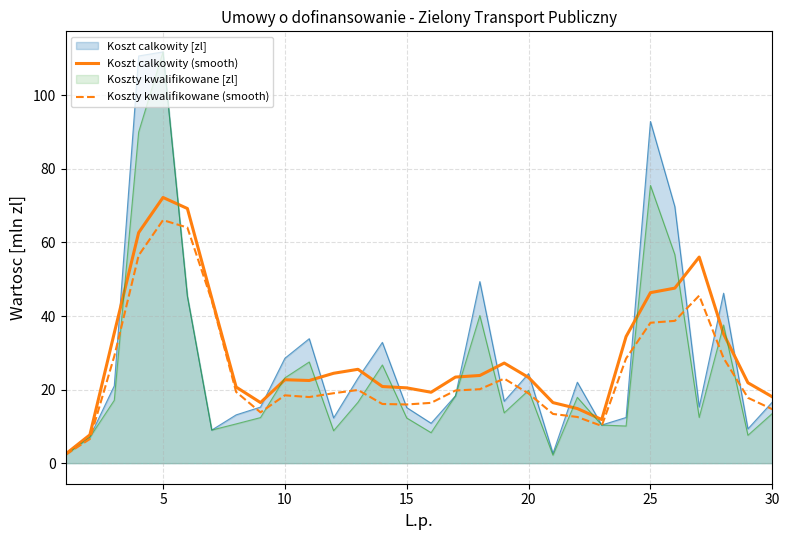

Rank the series at 25 from highest to lowest value.

Koszt calkowity [zl], Koszty kwalifikowane [zl], Koszt calkowity (smooth), Koszty kwalifikowane (smooth)